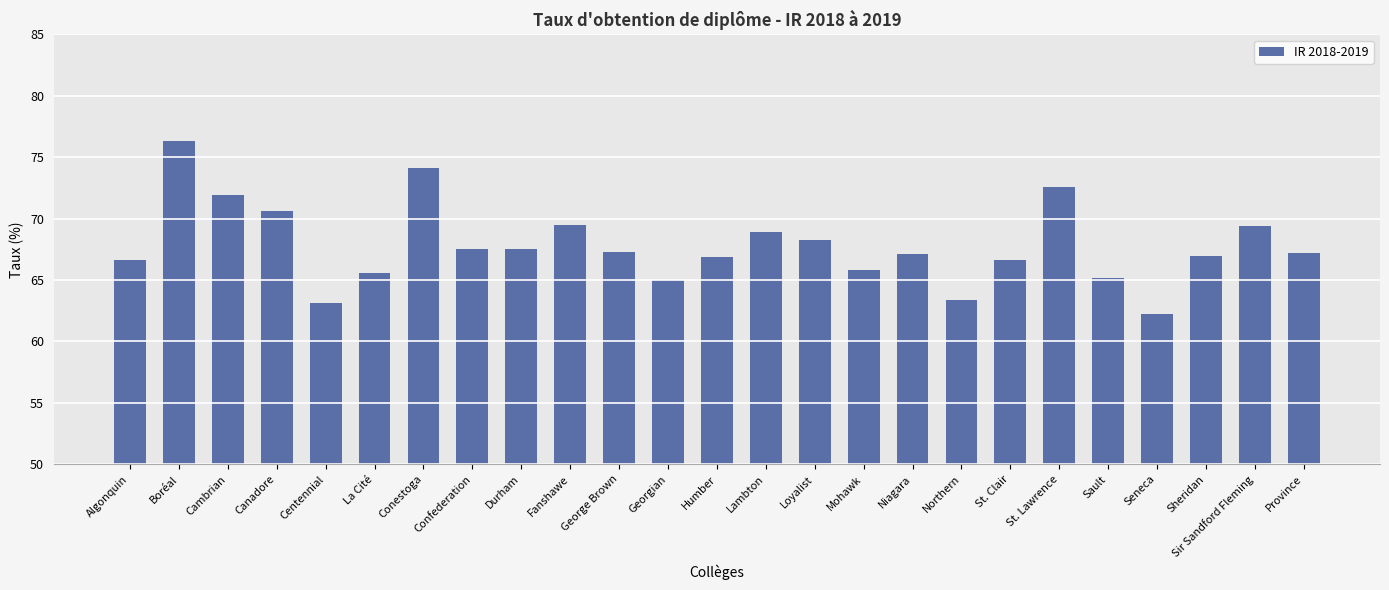

The value at St. Clair is 66.6. True or false?

True